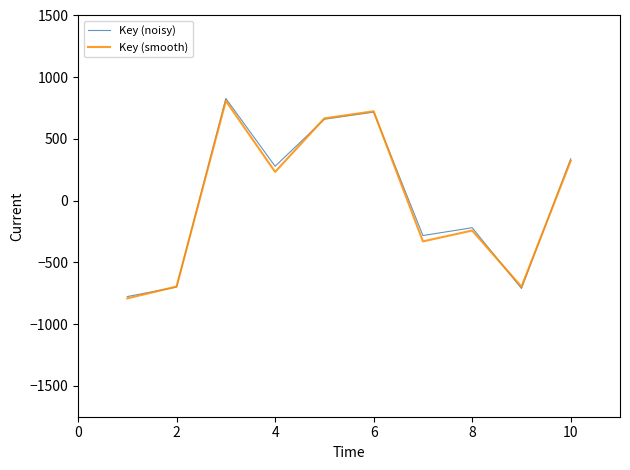

What is the lowest value of the Key (smooth) series?

-791.6